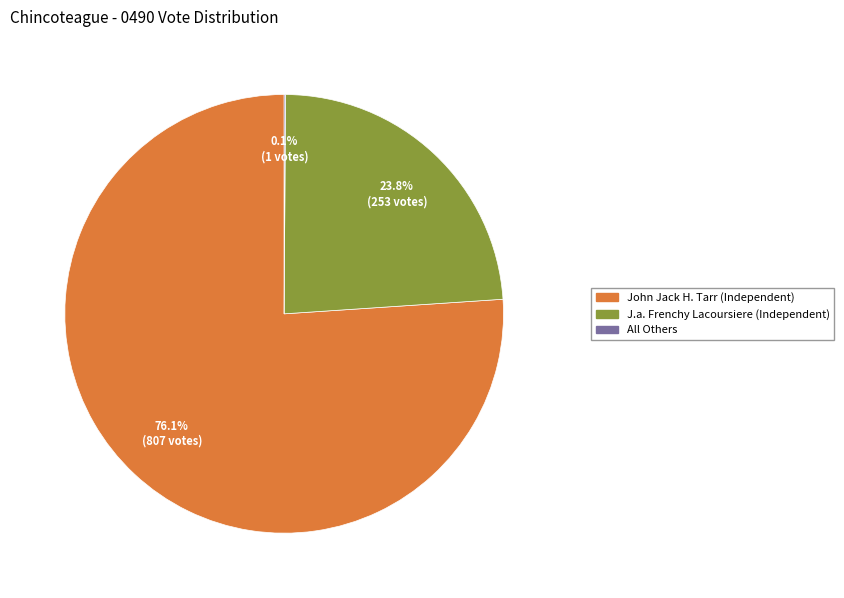

What portion of the pie excludes John Jack H. Tarr (Independent)?

23.9%